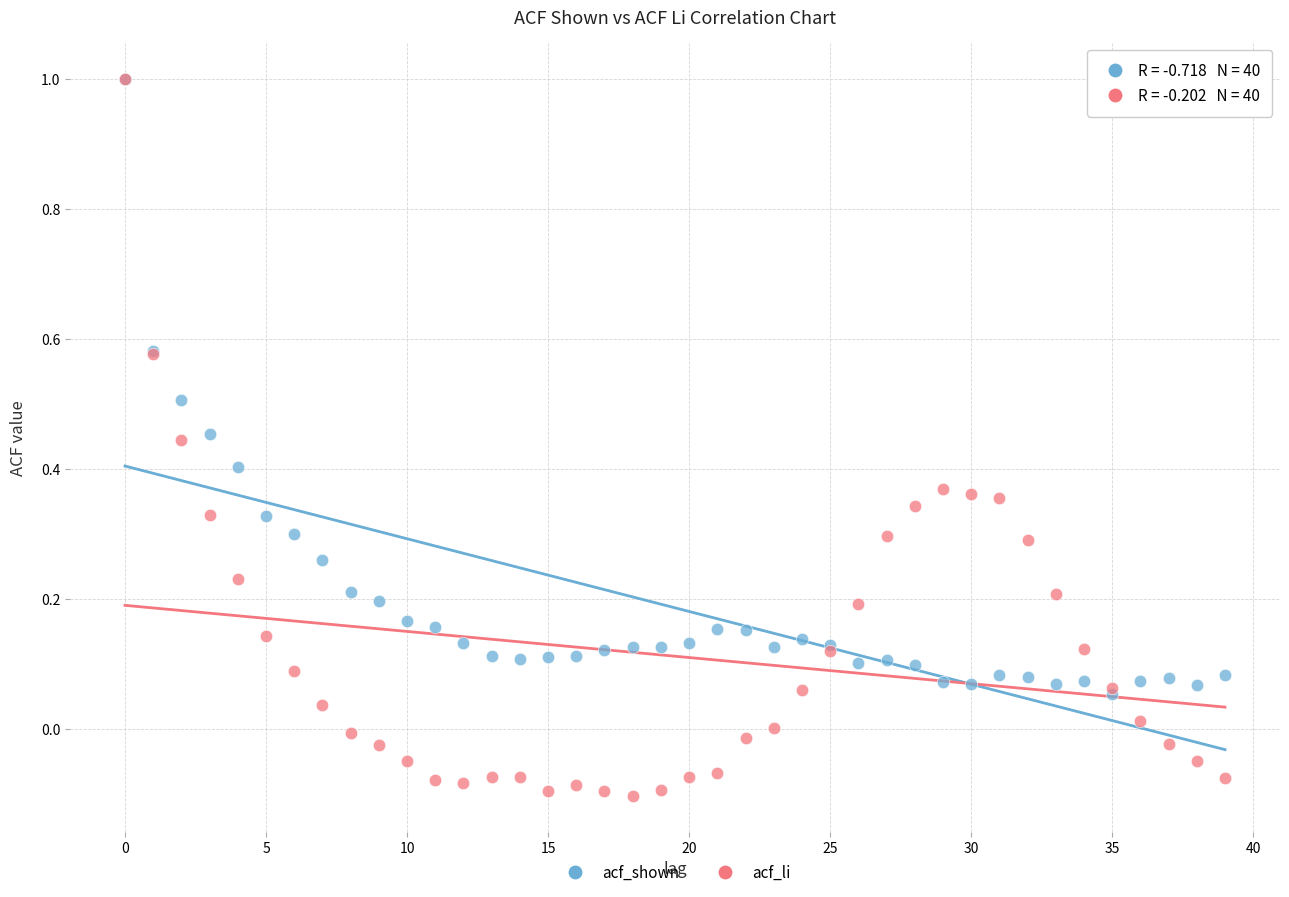

Which series contains the lowest Y value?

acf_li